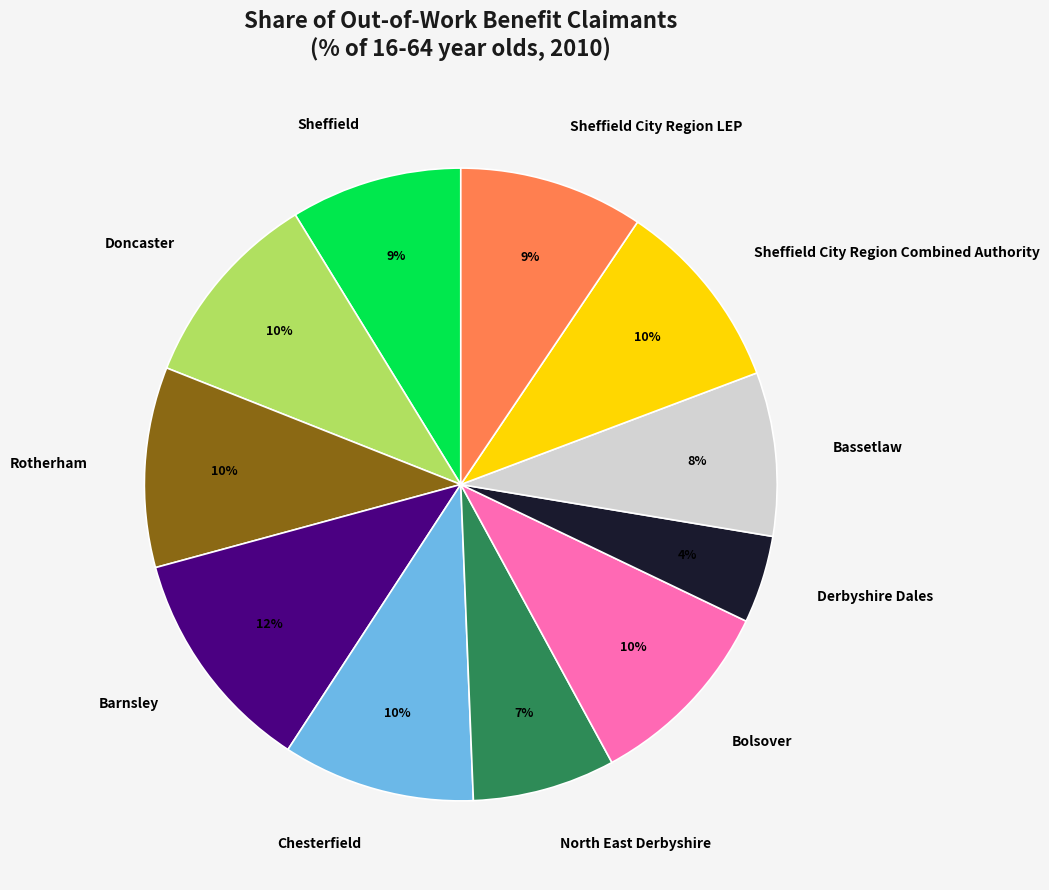

Which has a higher value, Sheffield or Chesterfield?

Chesterfield